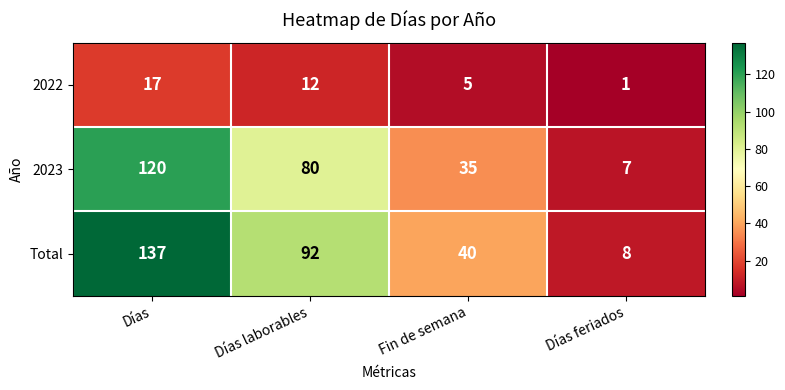

What is the difference between the maximum and second lowest values in the 2022 series?

12